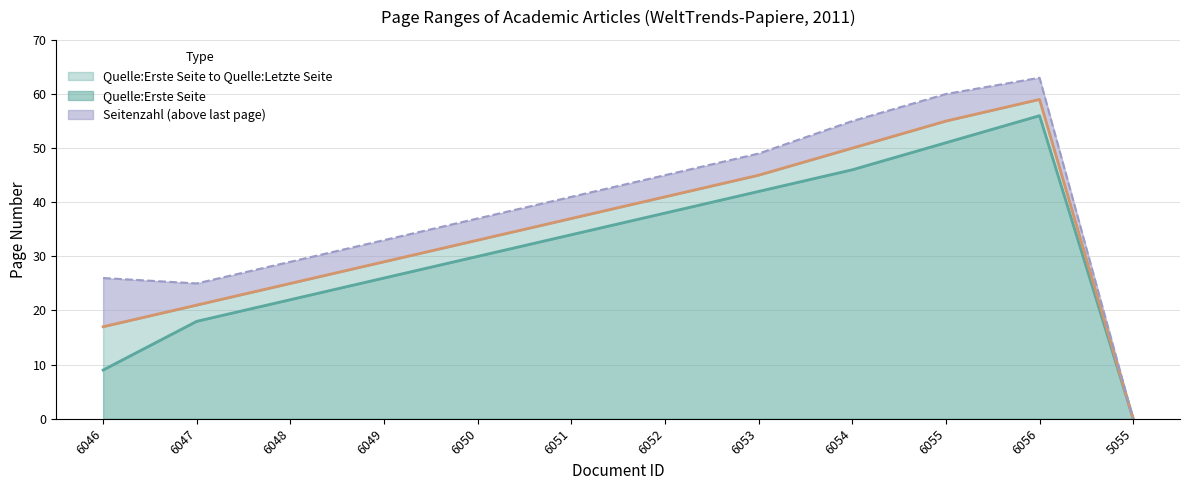

What is the sum of the Quelle:Erste Seite values at 6048 and 6056?

78